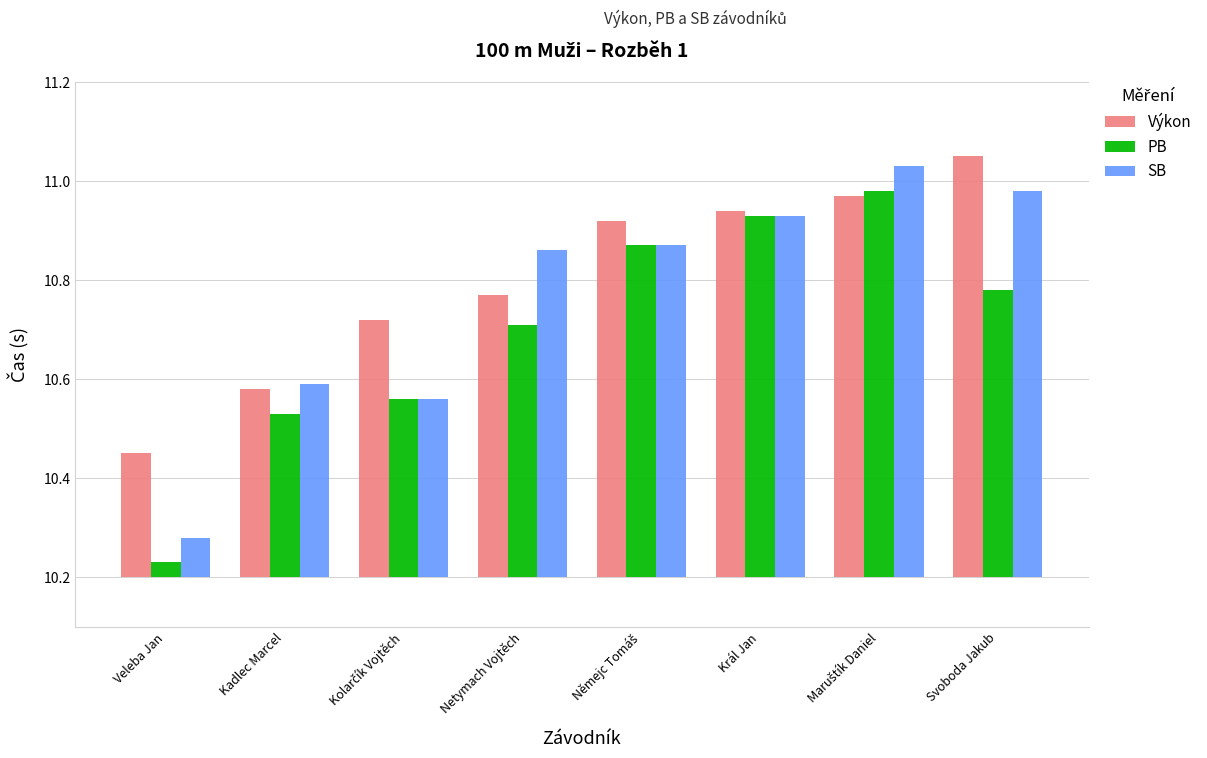

At which label does PB reach its peak?

Maruštík Daniel